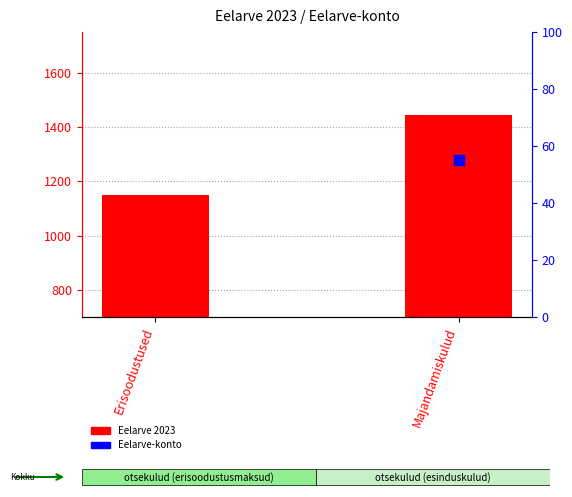

What is the total value across all series at Majandamiskulud?

1499